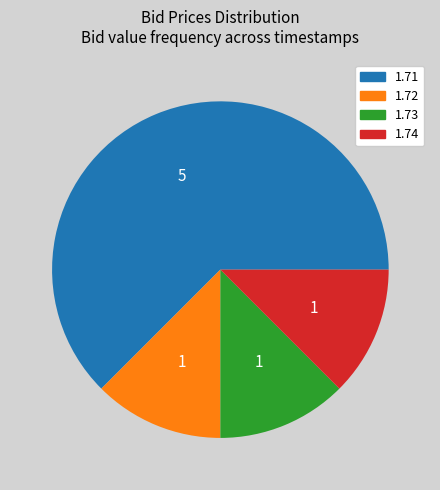

Does any single category account for the majority?

Yes